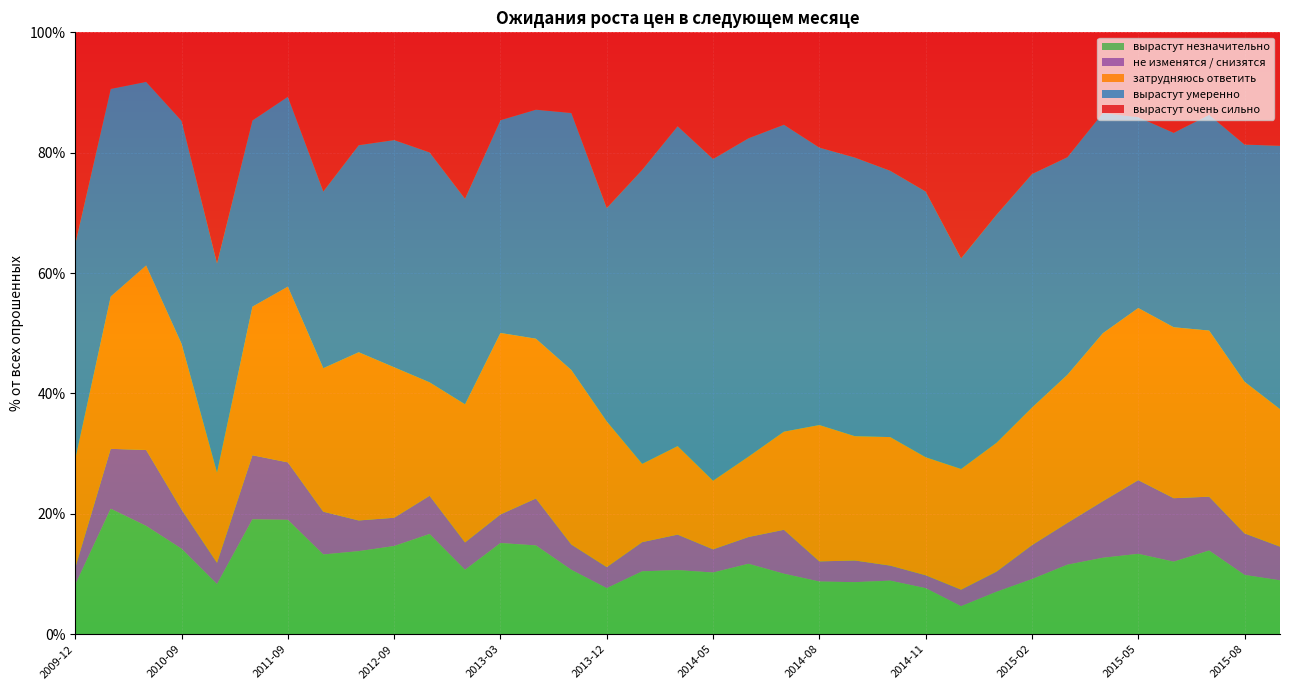

Reading left to right, list all the values displayed in this chart.

вырастут незначительно: 8.2	20.9	18.0	14.2	8.3	19.1	19.0	13.2	13.8	14.7	16.6	10.7	15.2	14.8	10.7	7.7	10.4	10.7	10.2	11.7	10.1	8.8	8.7	8.9	7.7	4.7	7.0	9.2	11.6	12.7	13.3	12.1	13.9	9.8	8.9
не изменятся / снизятся: 2.8	9.9	12.6	6.5	3.5	10.6	9.6	7.1	5.1	4.7	6.3	4.5	4.8	7.8	4.2	3.5	4.8	5.9	3.9	4.4	7.3	3.4	3.6	2.5	2.1	2.8	3.4	5.6	7.0	9.4	12.2	10.6	8.9	6.9	5.6
затрудняюсь ответить: 18.0	25.3	30.7	27.6	15.0	24.7	29.2	23.9	27.9	25.0	18.9	22.9	30.1	26.6	29.0	24.2	13.0	14.7	11.4	13.3	16.3	22.6	20.6	21.4	19.6	20.1	21.4	22.9	24.6	27.9	28.6	28.4	27.6	25.2	22.9
вырастут умеренно: 35.7	34.5	30.5	37.0	34.7	30.9	31.6	29.4	34.4	37.8	38.2	34.1	35.4	38.0	42.7	35.5	48.9	53.1	53.5	52.9	51.0	46.1	46.3	44.2	44.1	35.0	37.9	38.8	36.1	36.6	31.7	32.3	35.9	39.4	43.8
вырастут очень сильно: 35.2	9.4	8.2	14.7	38.4	14.6	10.7	26.4	18.8	17.9	19.9	27.6	14.6	12.8	13.4	29.2	22.9	15.6	21.0	17.6	15.3	19.1	20.8	23.0	26.4	37.5	30.3	23.6	20.8	13.4	14.1	16.7	13.7	18.6	18.9